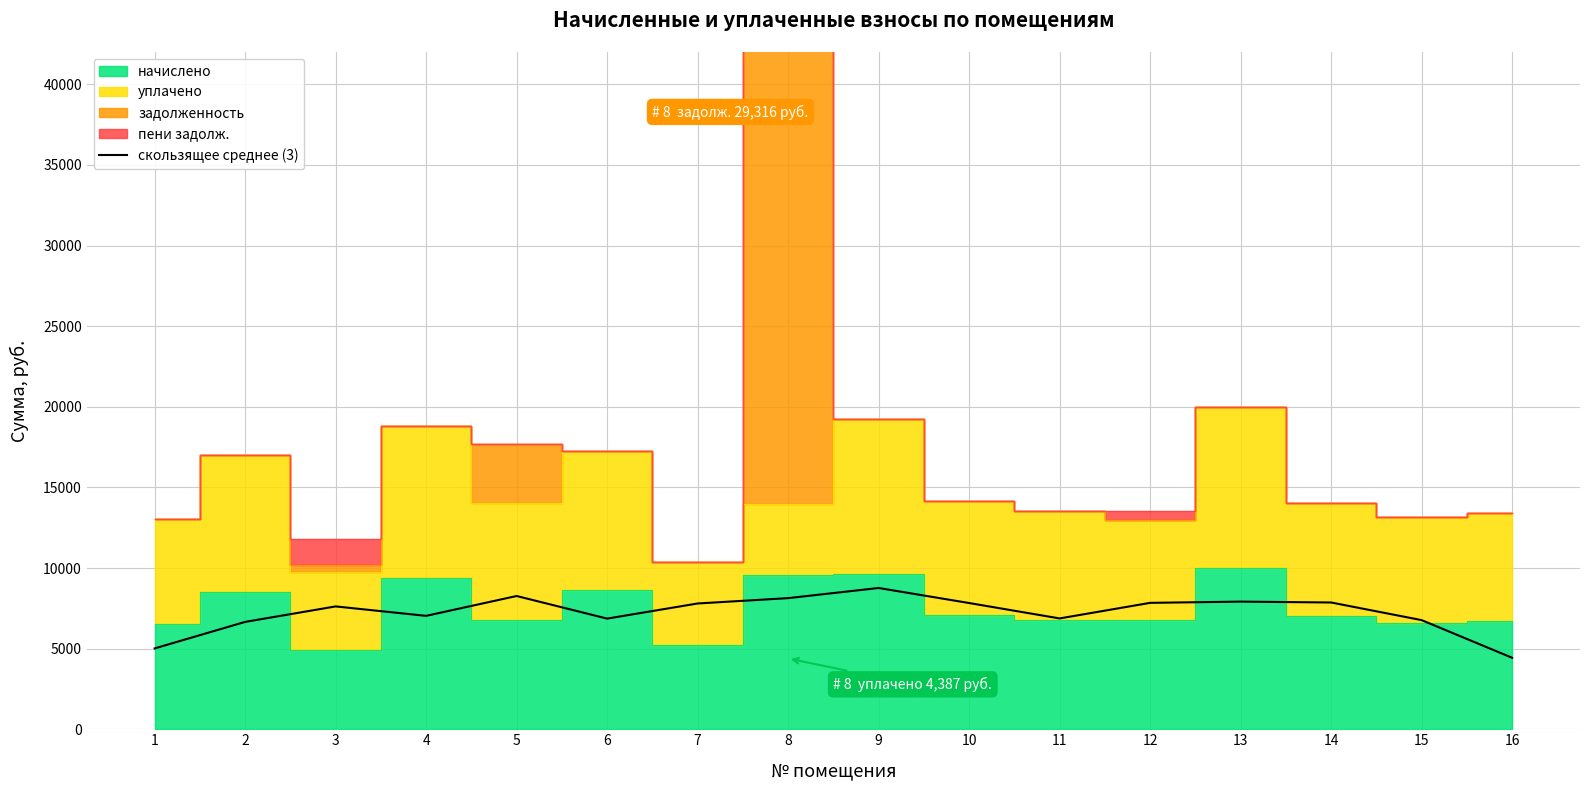

Reading left to right, what are all the values shown in this chart?

1=5012.2	2=6657.1	3=7617.6	4=7032.5	5=8263.4	6=6861.4	7=7799.8	8=8131.0	9=8760.2	10=7827.4	11=6872.4	12=7838.4	13=7915.7	14=7860.5	15=6767.5	16=4432.6